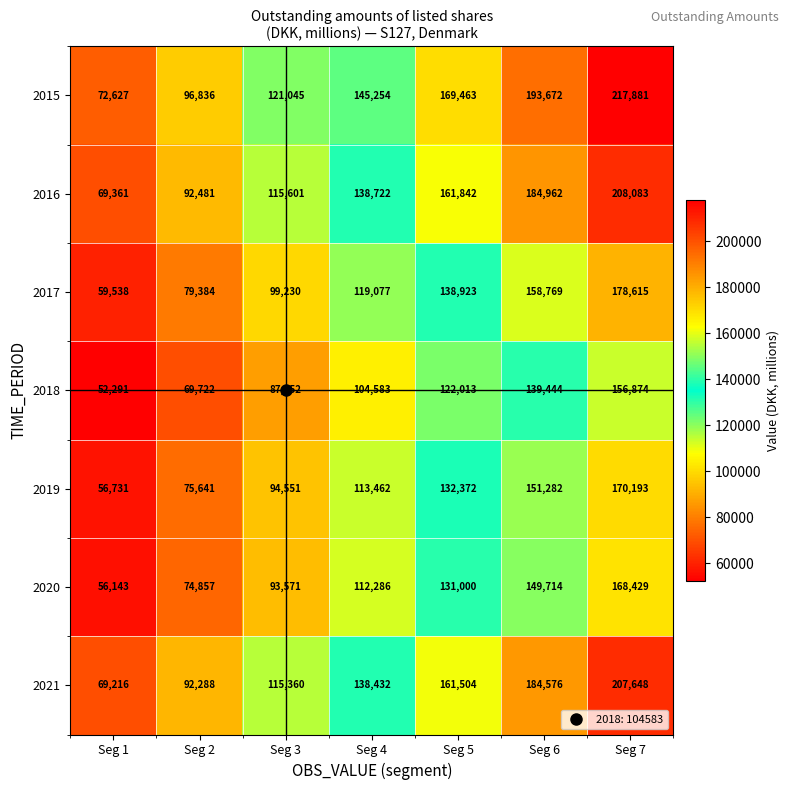

Is it true that 2020 equals 74857 at Seg 2?

True